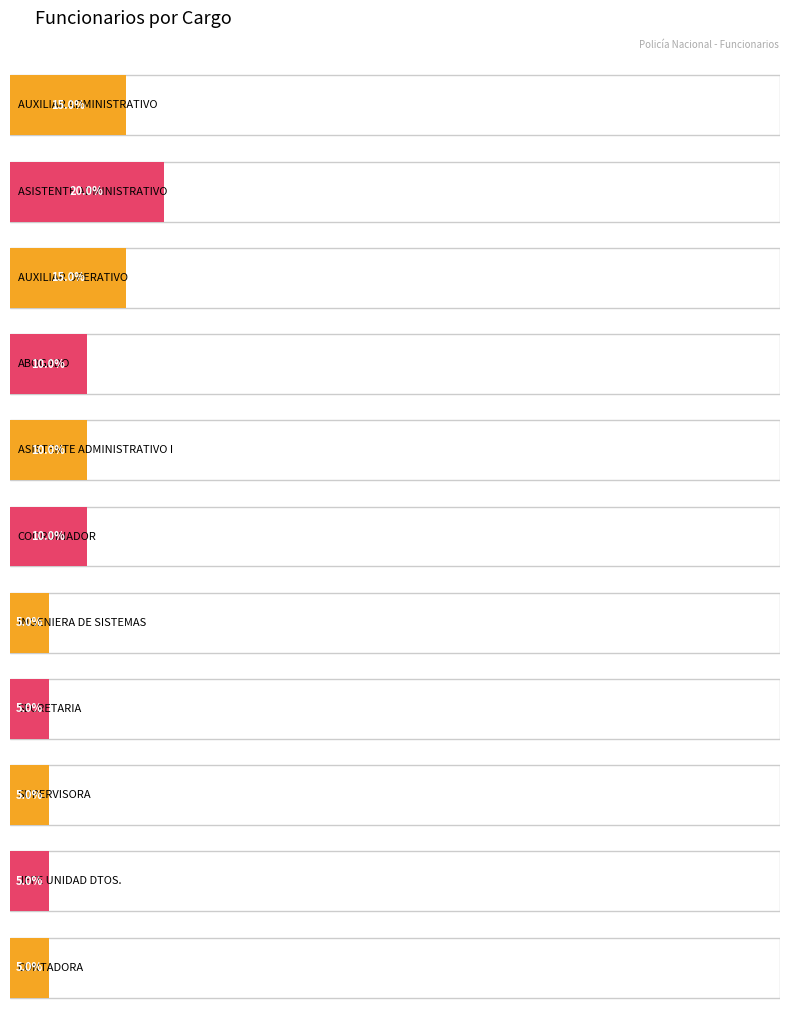

True or false: the data shows 2 at ABOGADO.

True